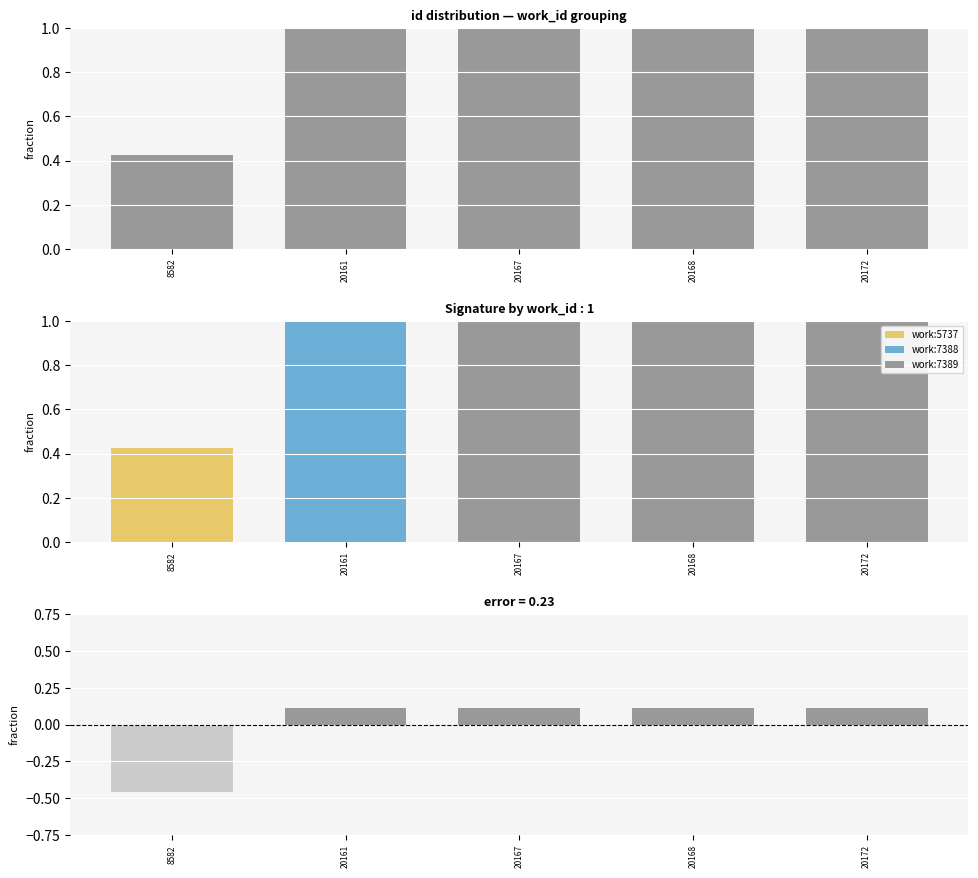

Reading right to left, list all the values displayed in this chart.

id: 1.0	1.0	1.0	1.0	0.4
residual: 0.1	0.1	0.1	0.1	-0.5